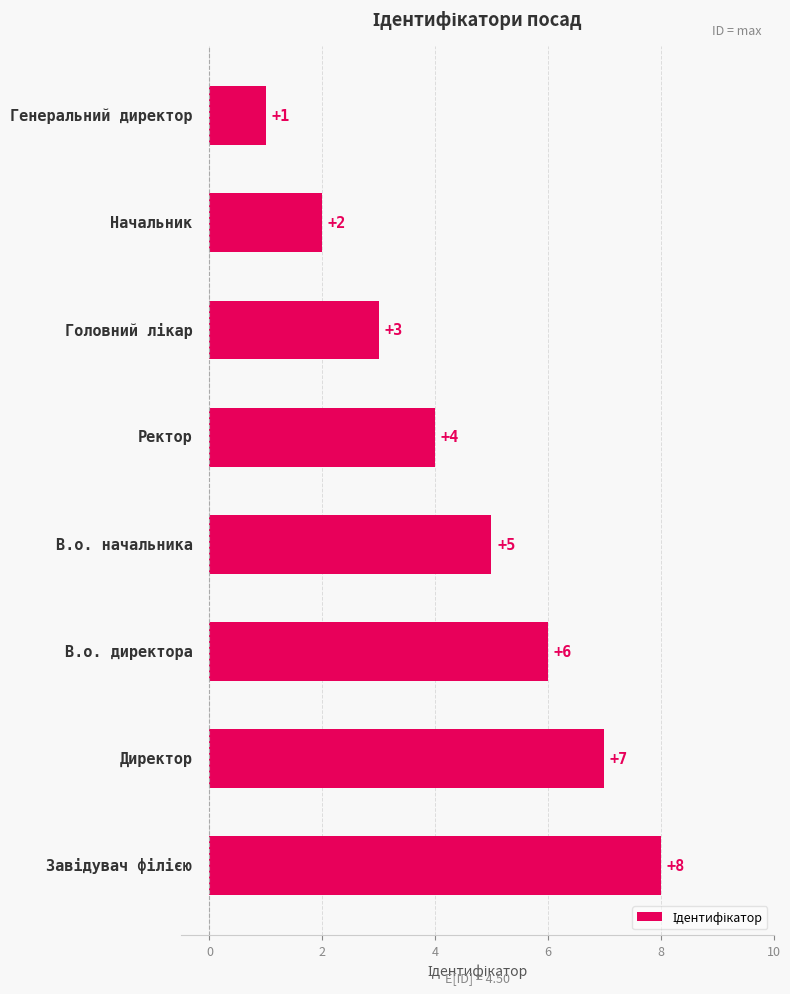

How many values are between 3 and 7?

5